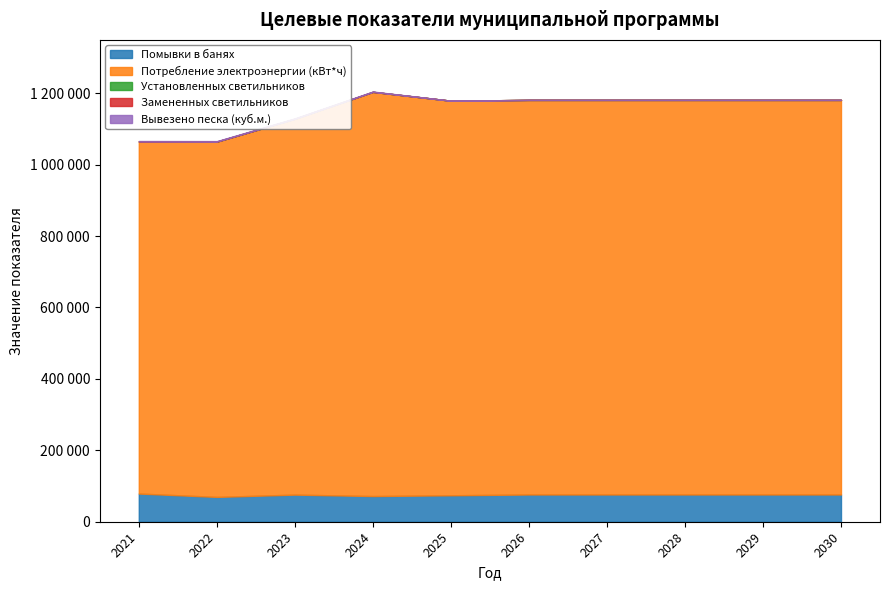

At 2024, list the series in order from largest to smallest.

Потребление электроэнергии (кВт*ч), Помывки в банях, Вывезено песка (куб.м.), Замененных светильников, Установленных светильников